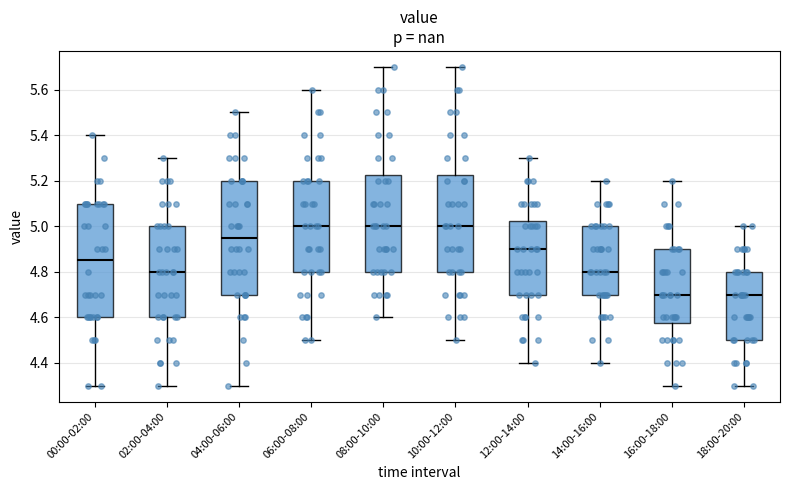

Where is the lower edge of the box for 10:00-12:00 on the y-axis? The values are not printed on the chart, so give them approximately, as read against the axis.

4.80